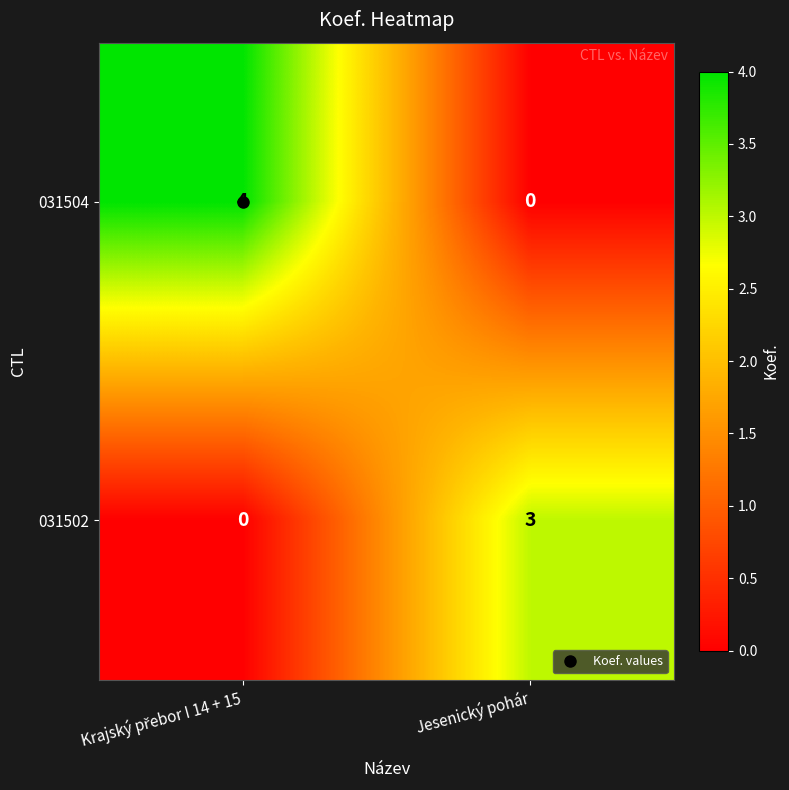

What is the difference between the maximum and minimum values in the 031502 series?

3